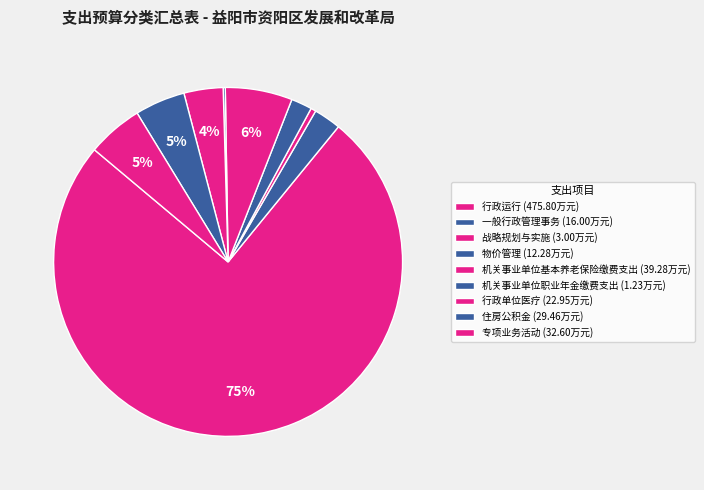

Is there any slice that represents more than half of the pie?

Yes